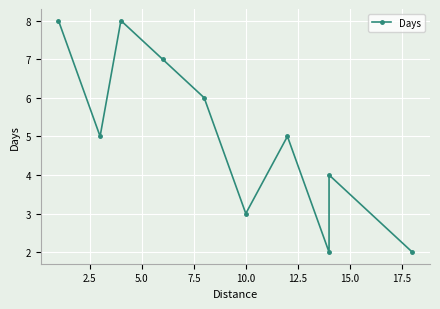

What is the difference between the maximum and minimum values?

6